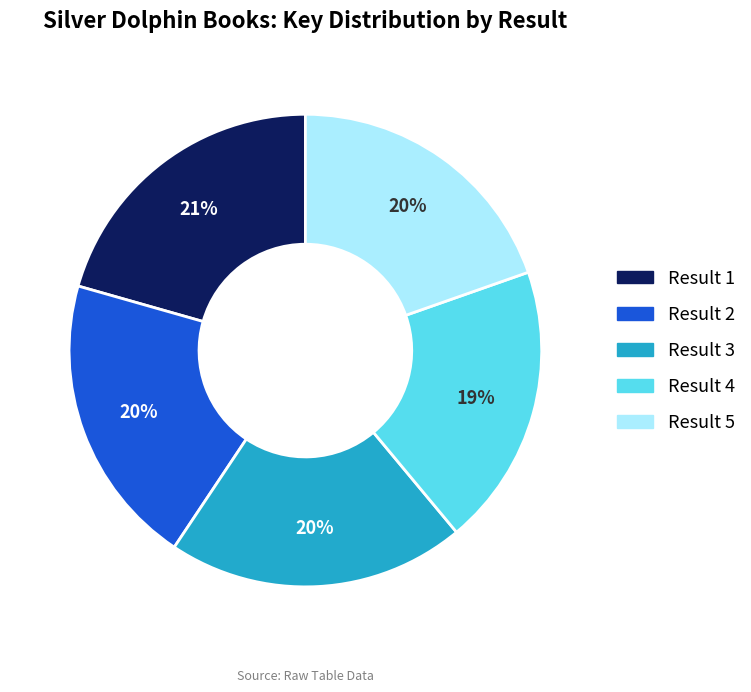

Does any single category account for the majority?

No